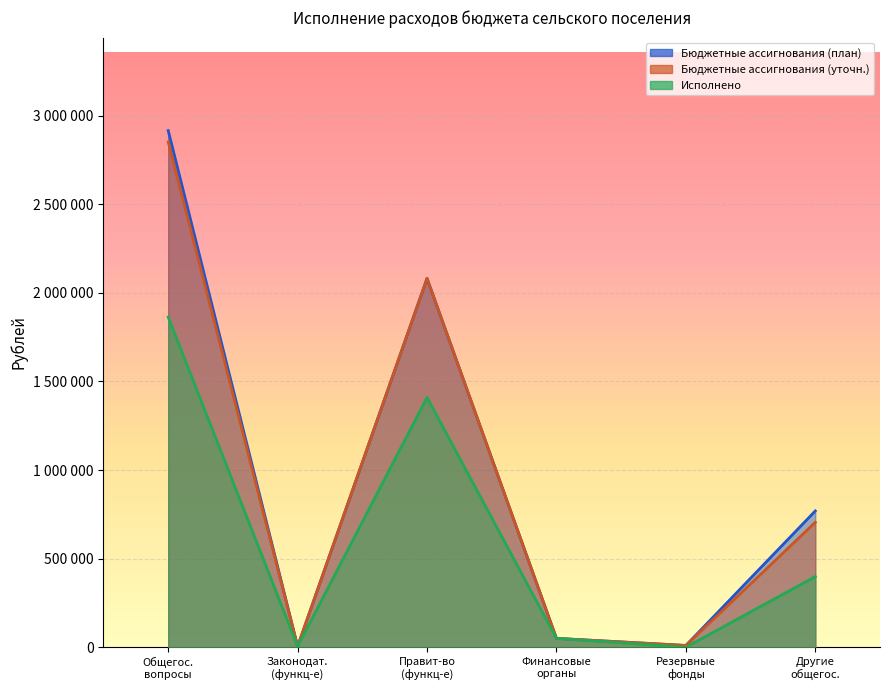

True or false: Исполнено and Бюджетные ассигнования (уточн.) cross at least once.

False